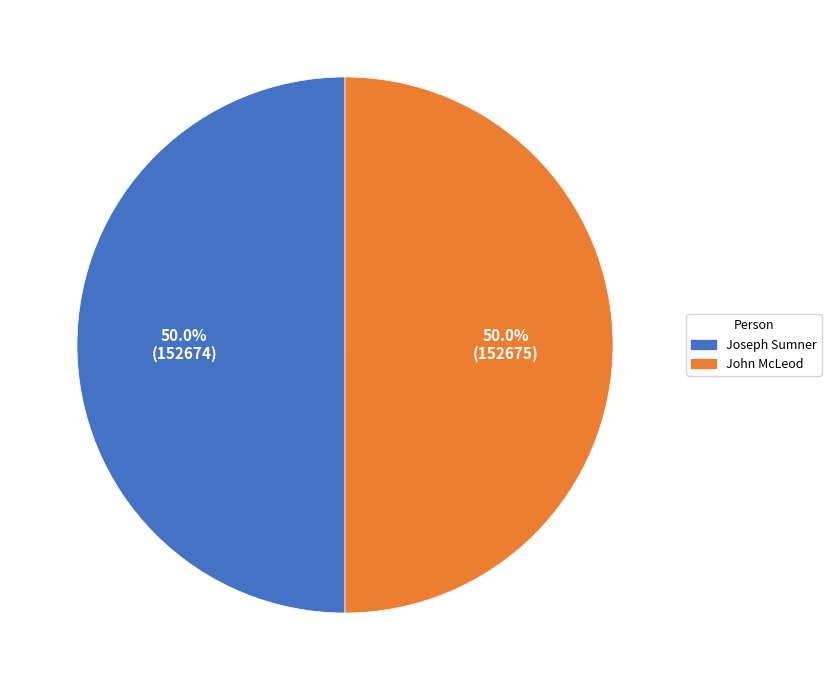

To the nearest percent, what is the average slice percentage?

50%